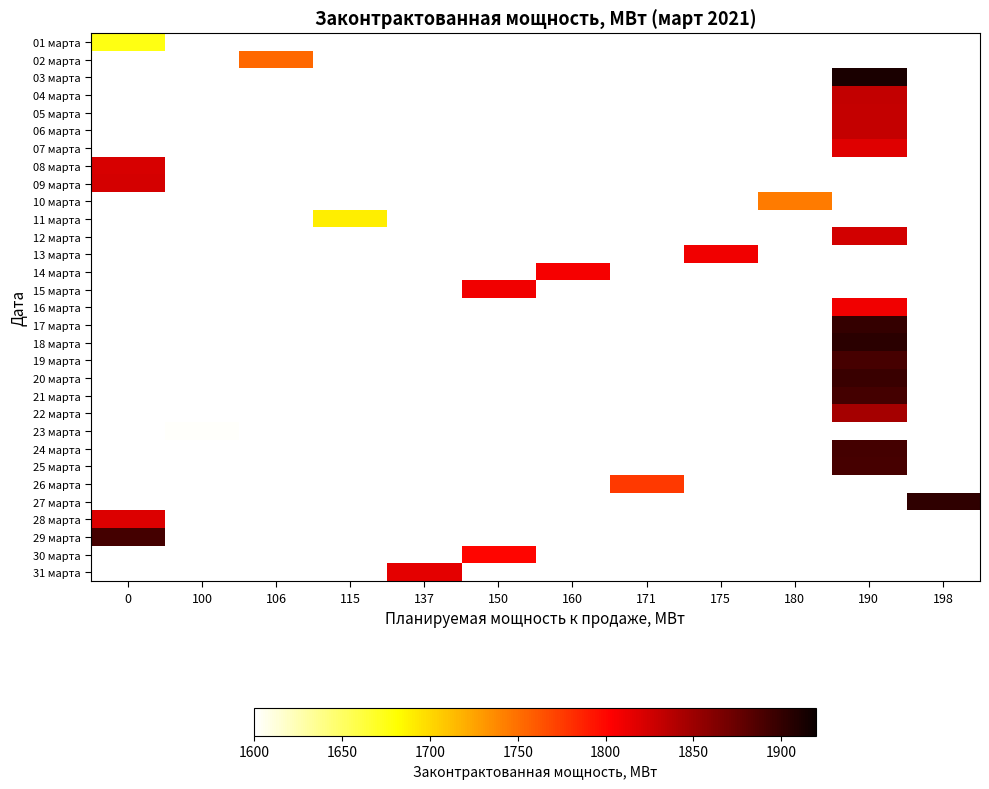

Count the number of data series in this chart.

31